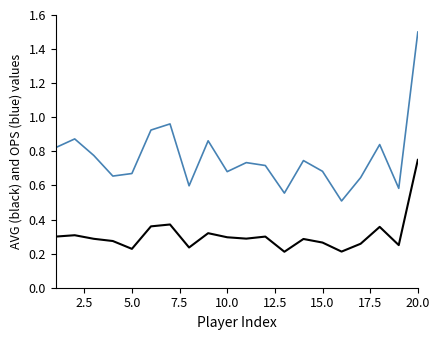

What is the greatest value displayed?

1.5